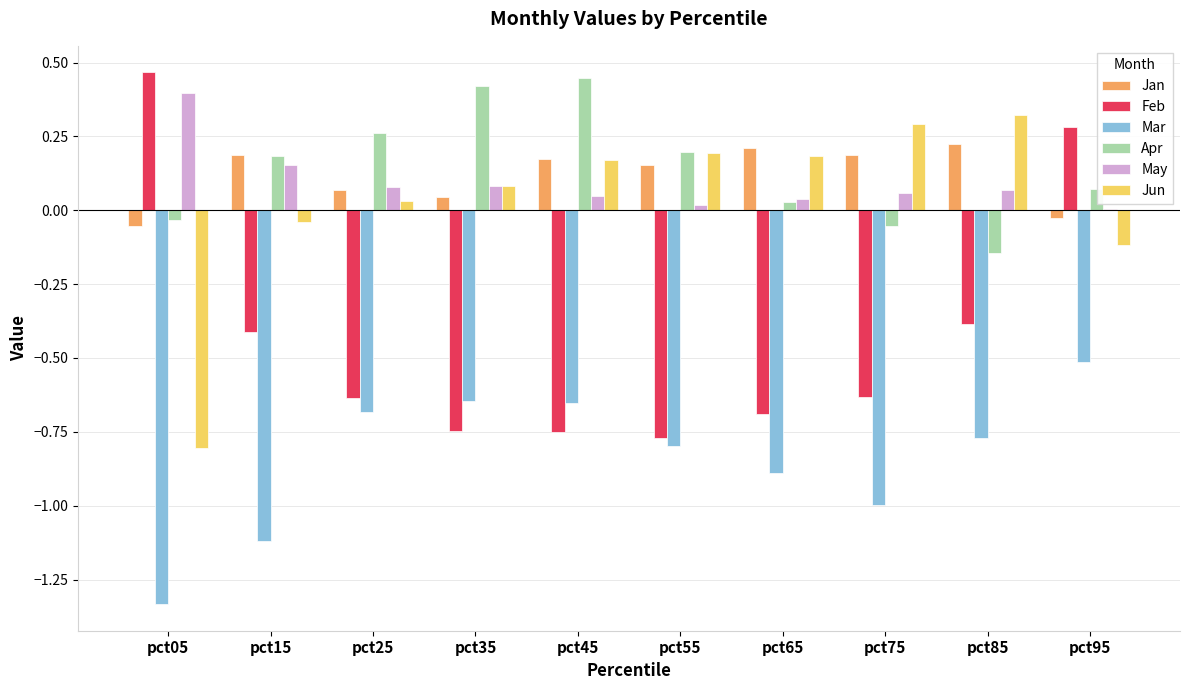

What are all the series names shown in the legend?

Jan, Feb, Mar, Apr, May, Jun